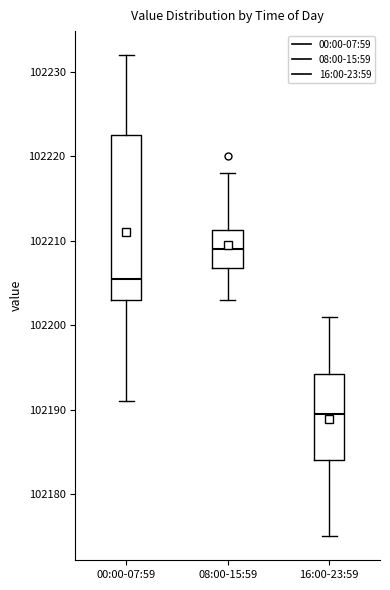

Where does the upper whisker of the box for 08:00-15:59 end on the y-axis? The values are not printed on the chart, so give them approximately, as read against the axis.

102218